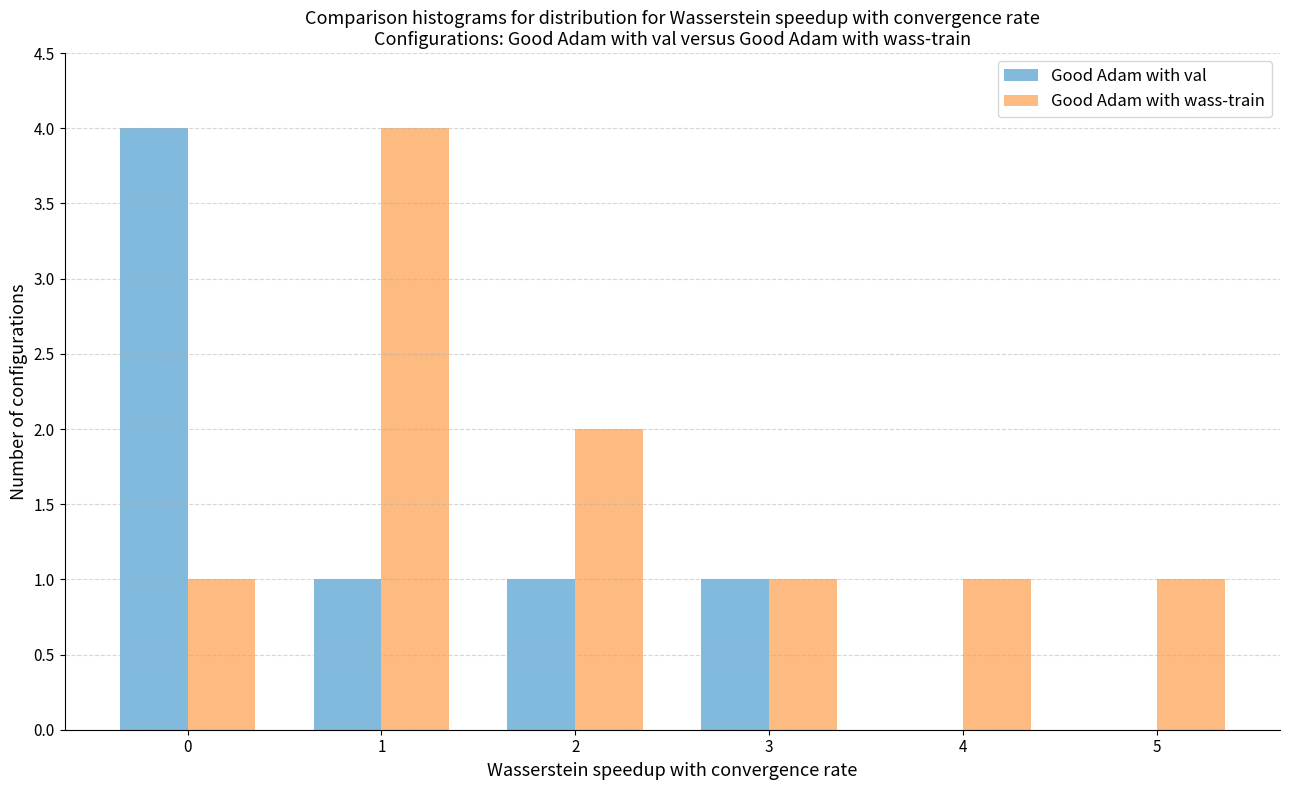

Reading right to left, what are all the values shown in this chart?

Good Adam with val: 5=0	4=0	3=1	2=1	1=1	0=4
Good Adam with wass-train: 5=1	4=1	3=1	2=2	1=4	0=1